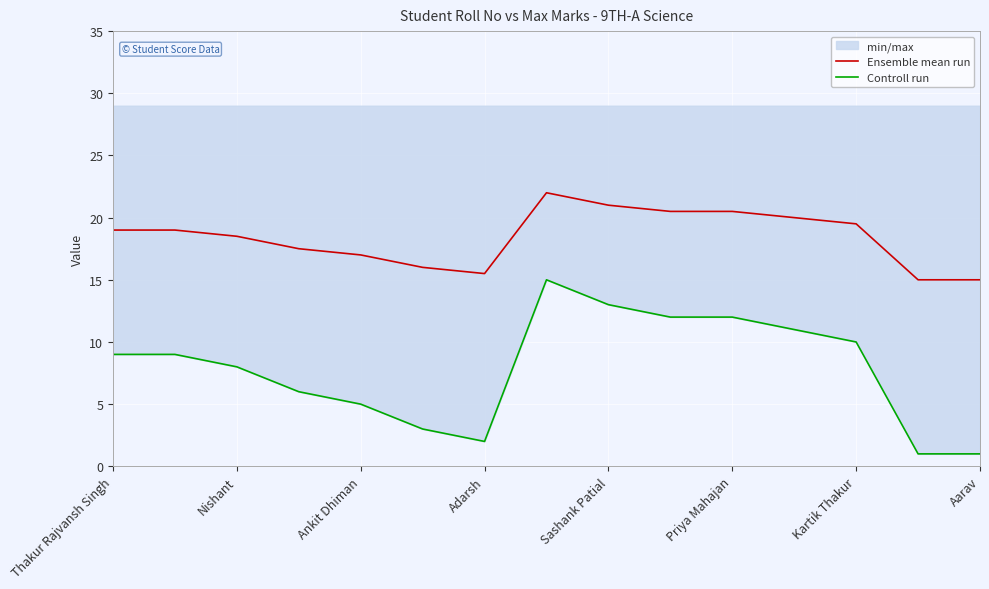

What is the difference between the maximum and minimum values in the Controll run series?

14.0